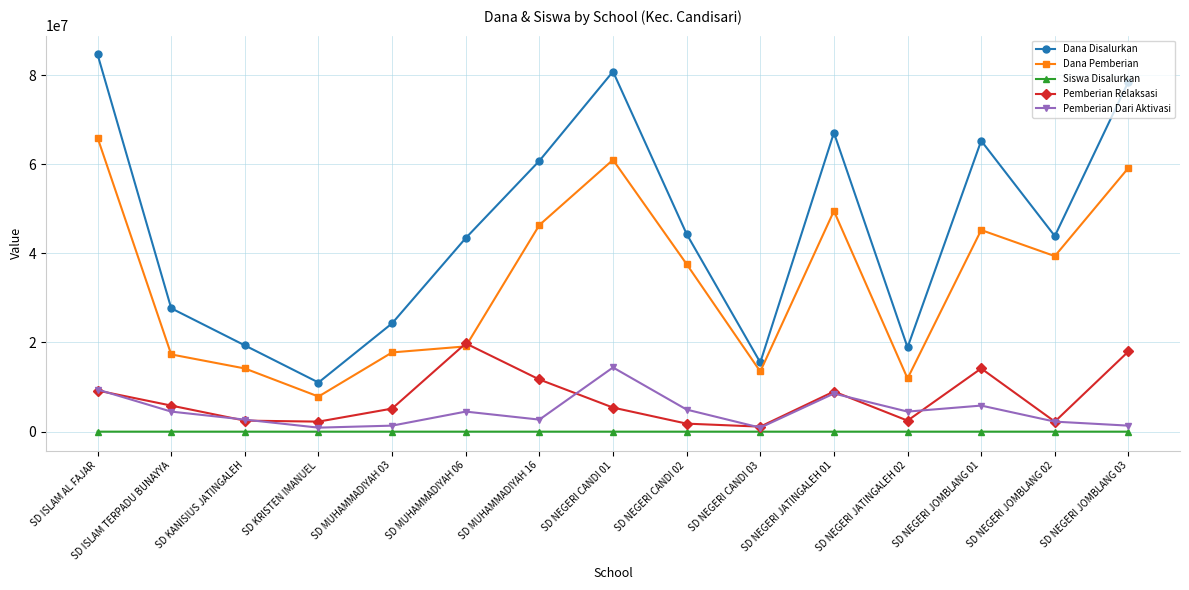

Is it true that Pemberian Relaksasi equals 12889851 at SD NEGERI JATINGALEH 01?

False